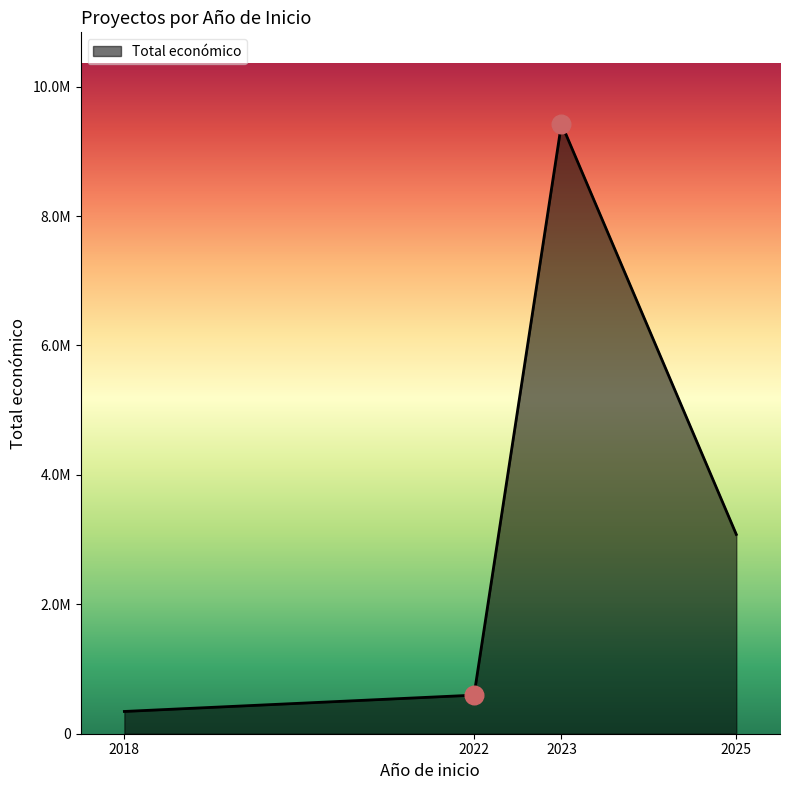

Approximately how many times larger is the value at 2025 compared to 2022?

5.2